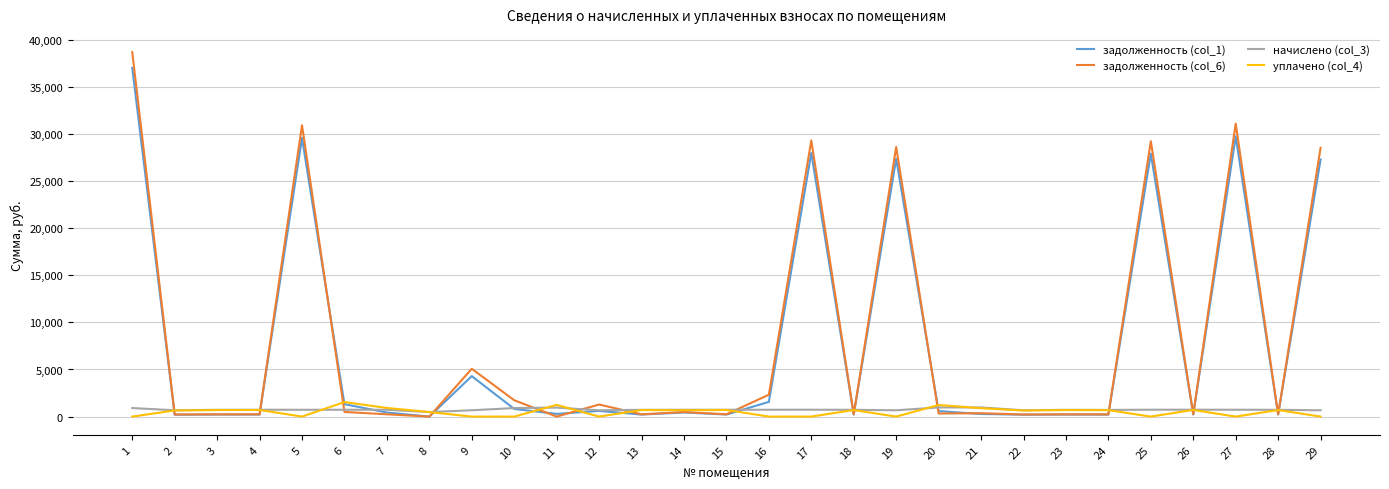

What is the greatest value displayed?

38693.9